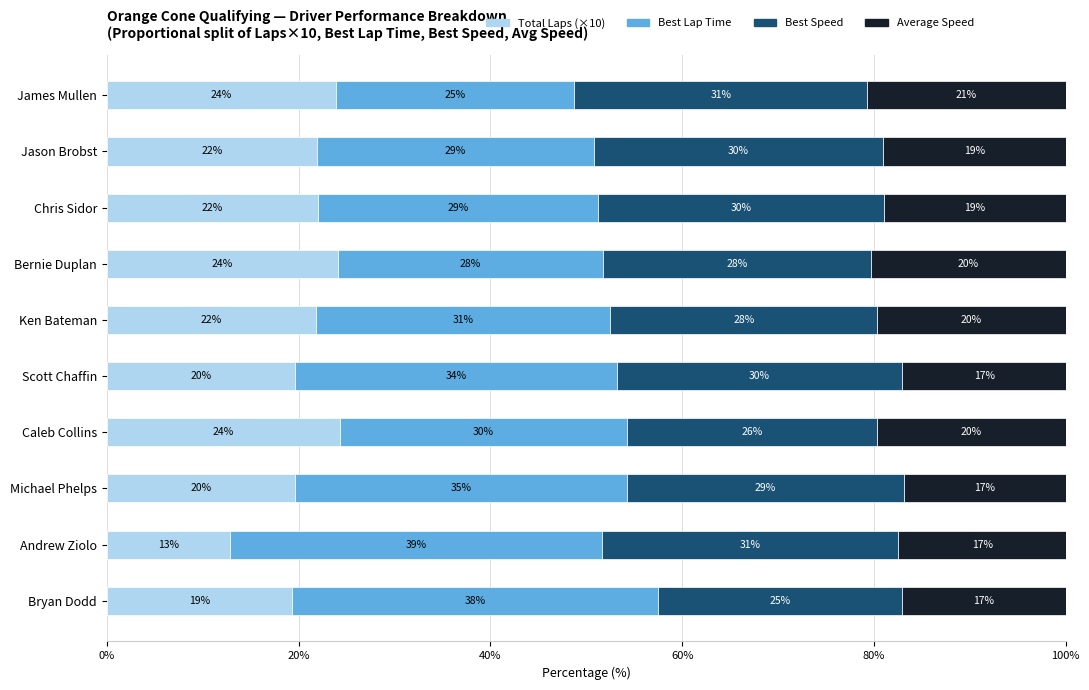

What is the maximum value for Total Laps (×10)?

24.3